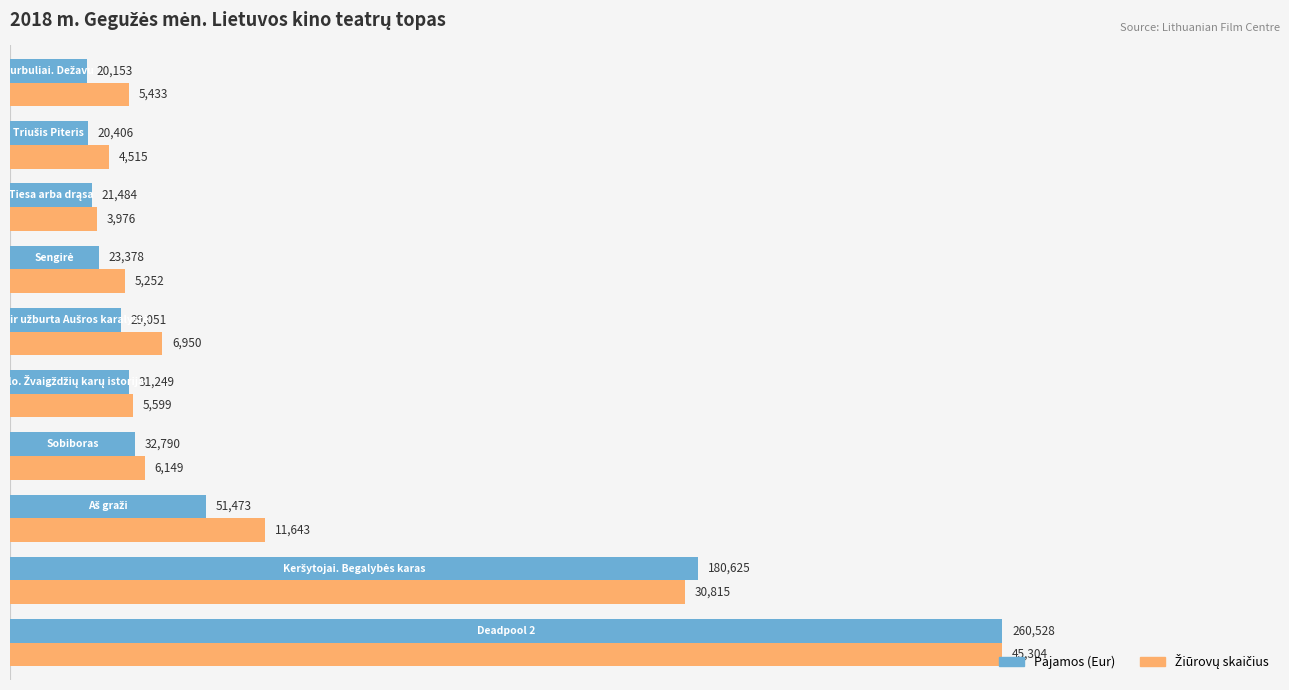

Which series has the largest range (max minus min)?

Pajamos (Eur)